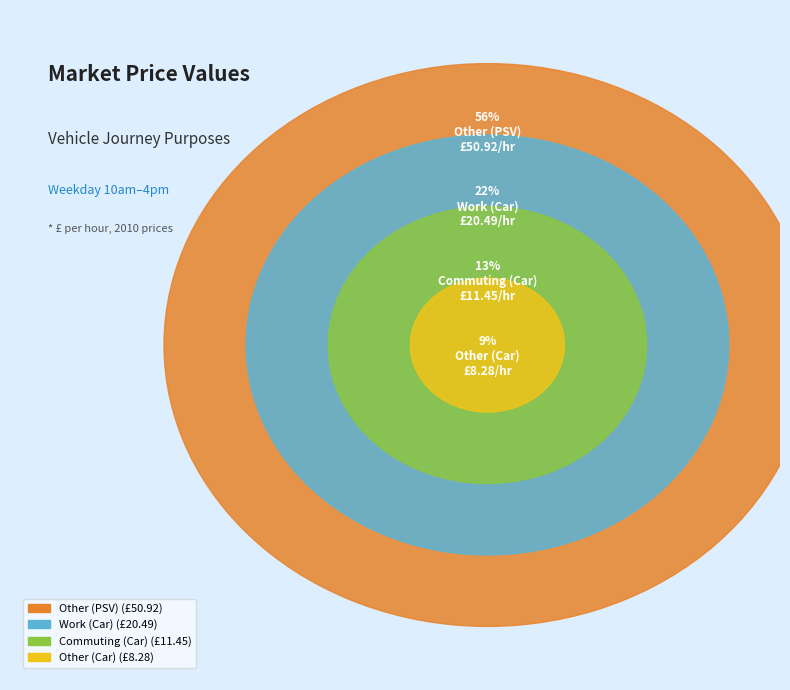

How many segments does this pie chart have?

4